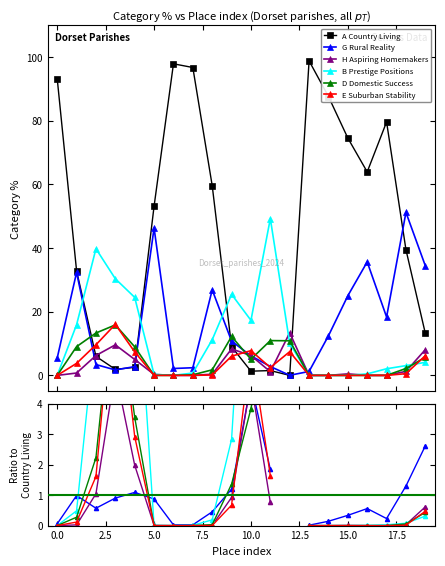

True or false: A Country Living has more than 0 points higher than both neighbors.

True